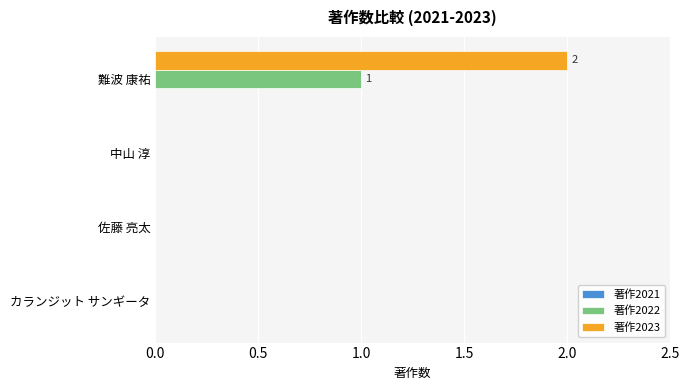

Which series has the largest total across all categories?

著作2023